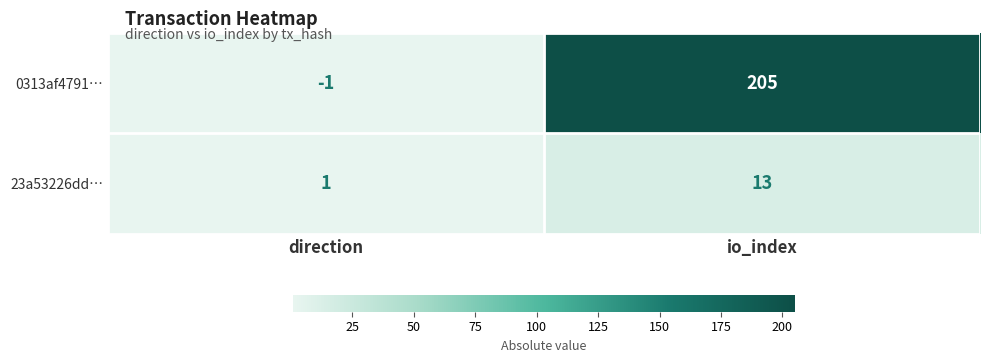

Which series changed the most between direction and io_index?

0313af4791…